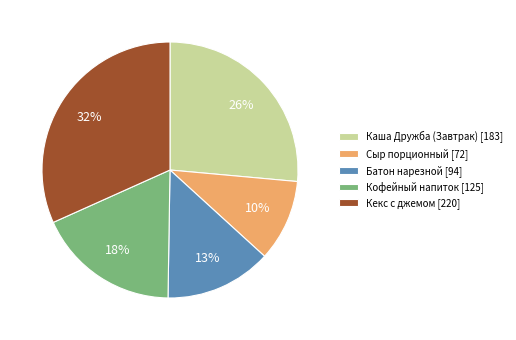

To the nearest percent, what percentage of the pie is Кекс с джемом?

32%